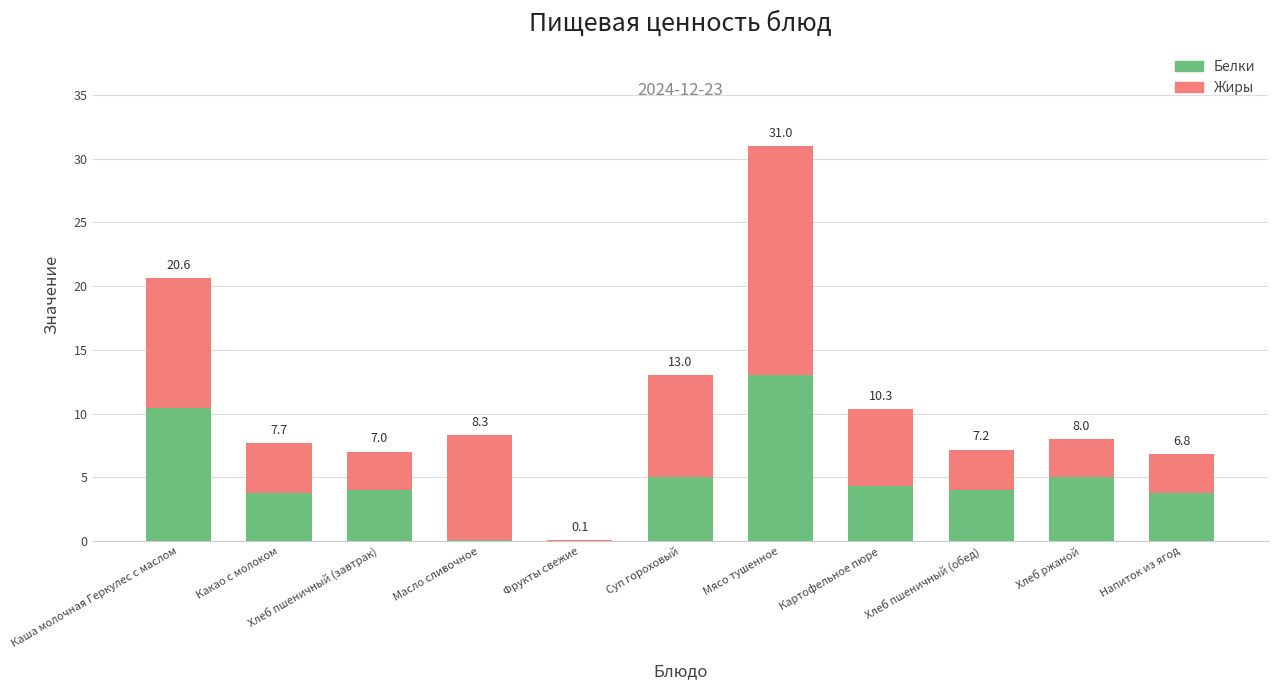

Are the bars grouped side by side (vs. stacked)?

No